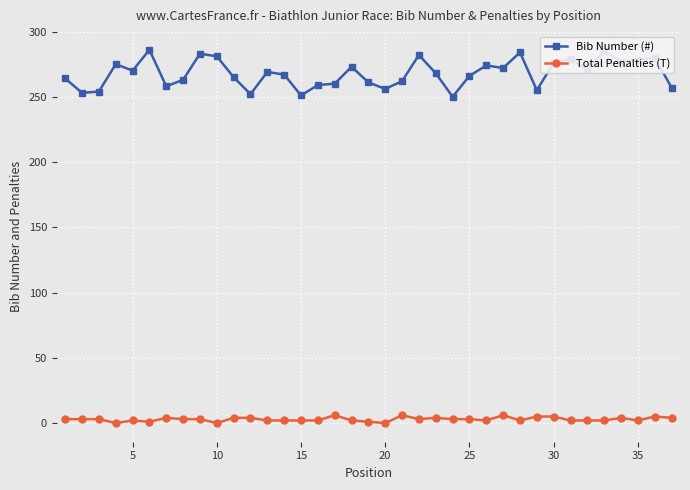

Which series has the largest range (max minus min)?

Bib Number (#)